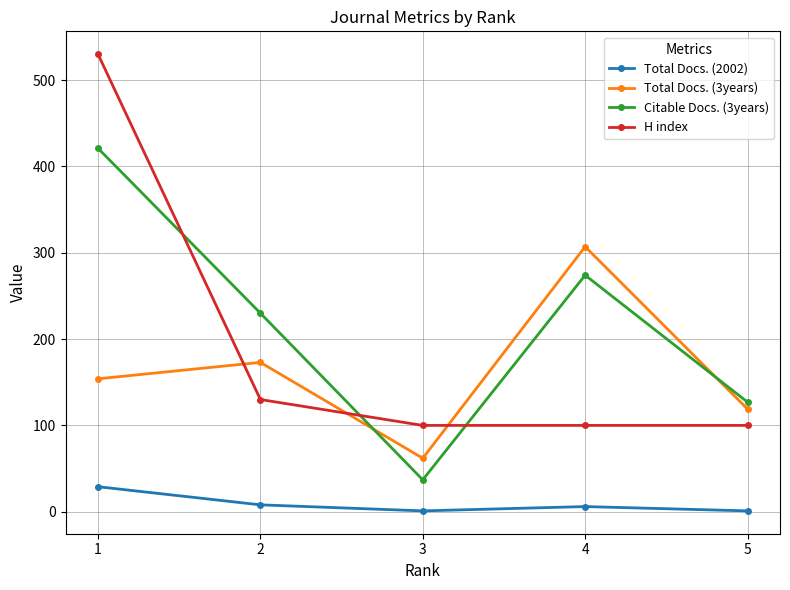

True or false: H index has more than 2 interior local peaks.

False